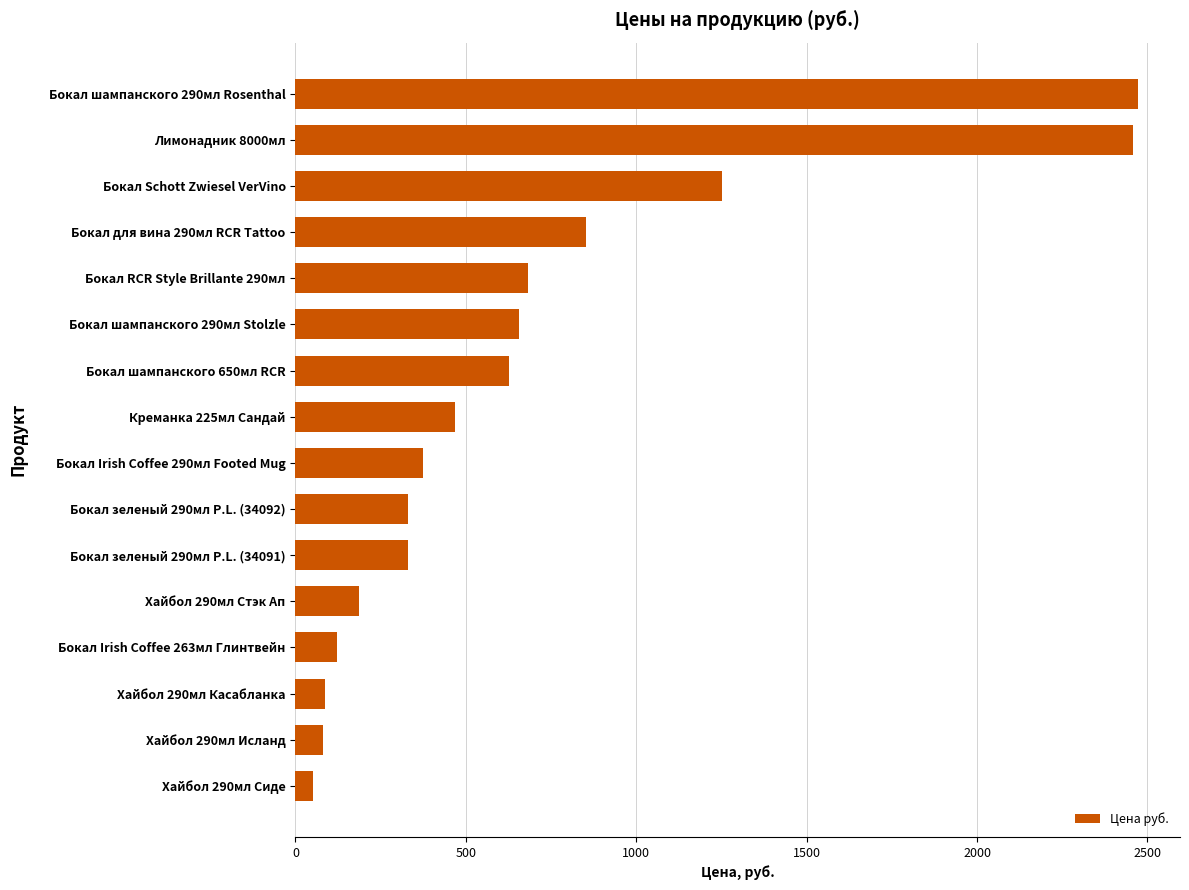

What is the greatest value displayed?

2472.0